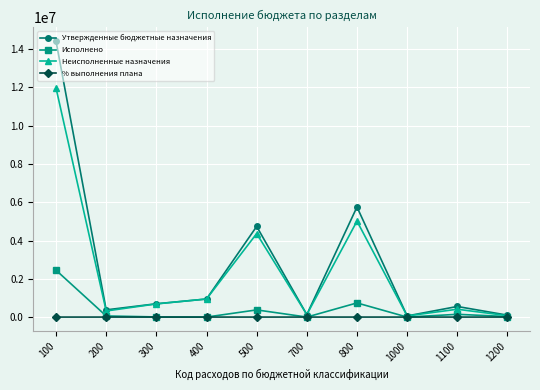

What is the greatest value displayed?

14415172.4